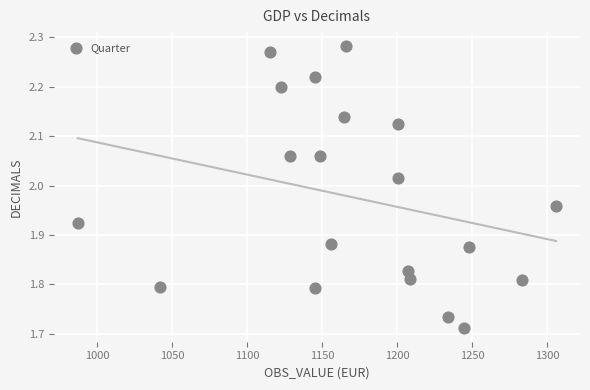

What is the range of X values (max minus min)?

318.9